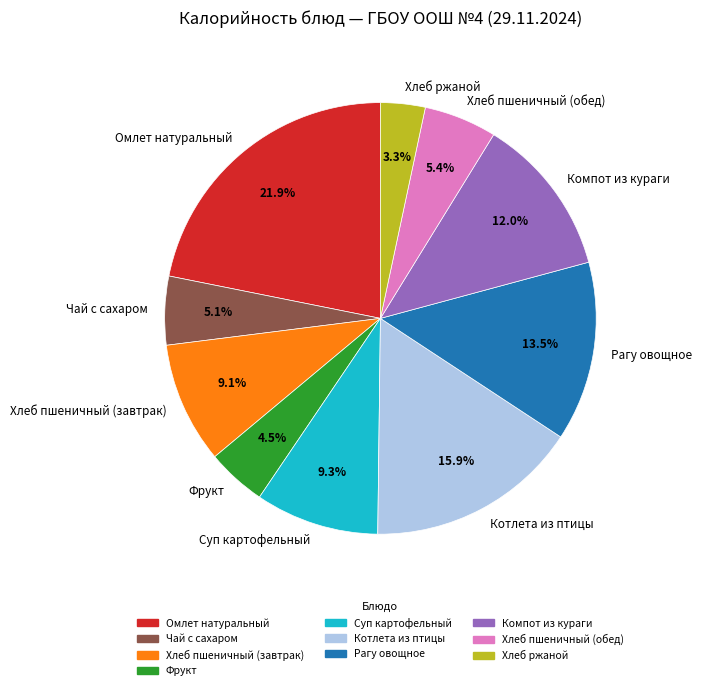

What is the smallest slice in the pie chart?

Хлеб ржаной